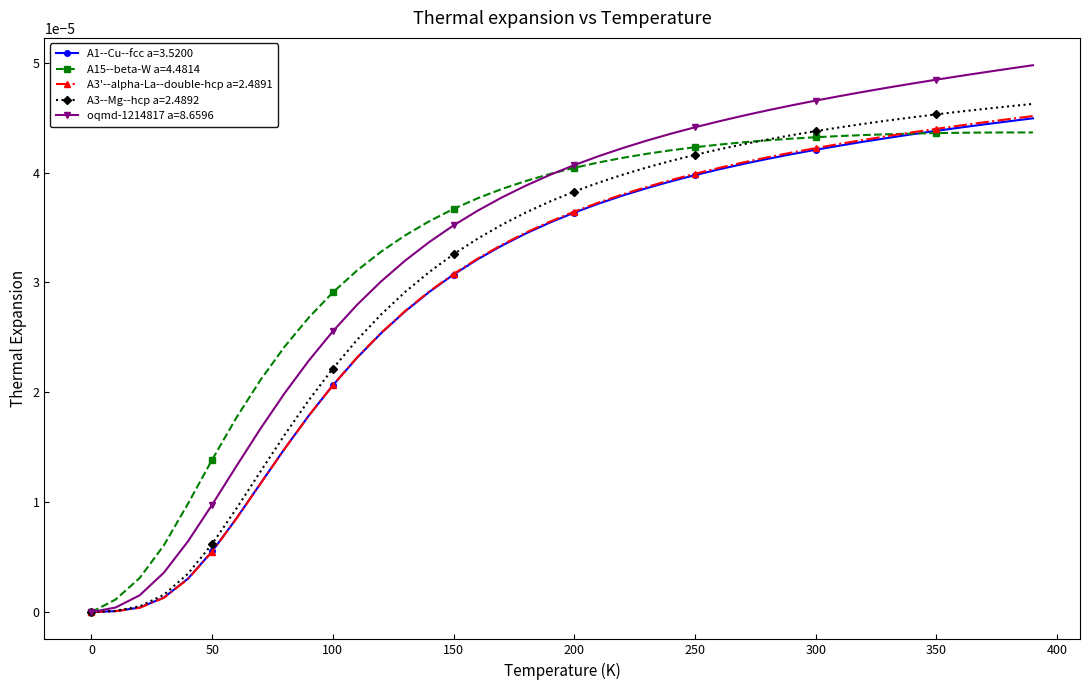

True or false: A15--beta-W a=4.4814 has more than 0 interior local peaks.

True